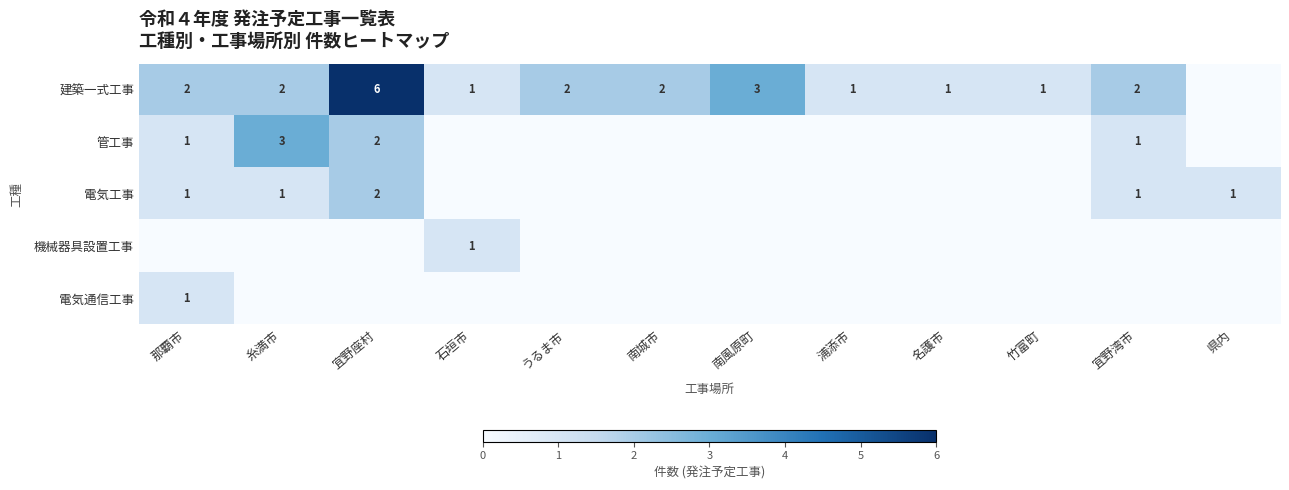

Is it true that 建築一式工事 equals 2 at 宜野座村?

False